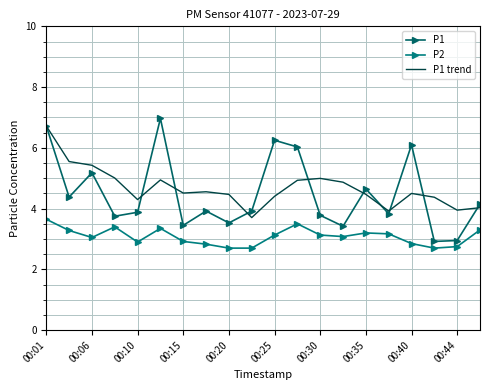

Reading right to left, extract all data points from this chart.

P1: 4.2	3.0	2.9	6.1	3.8	4.7	3.4	3.8	6.0	6.2	3.9	3.5	3.9	3.5	7.0	3.9	3.8	5.2	4.4	6.7
P2: 3.3	2.8	2.7	2.9	3.2	3.2	3.1	3.1	3.5	3.1	2.7	2.7	2.8	2.9	3.4	2.9	3.4	3.0	3.3	3.6
P1 trend: 4.0	4.0	4.4	4.5	3.9	4.5	4.9	5.0	4.9	4.4	3.7	4.5	4.6	4.5	4.9	4.3	5.0	5.4	5.5	6.7